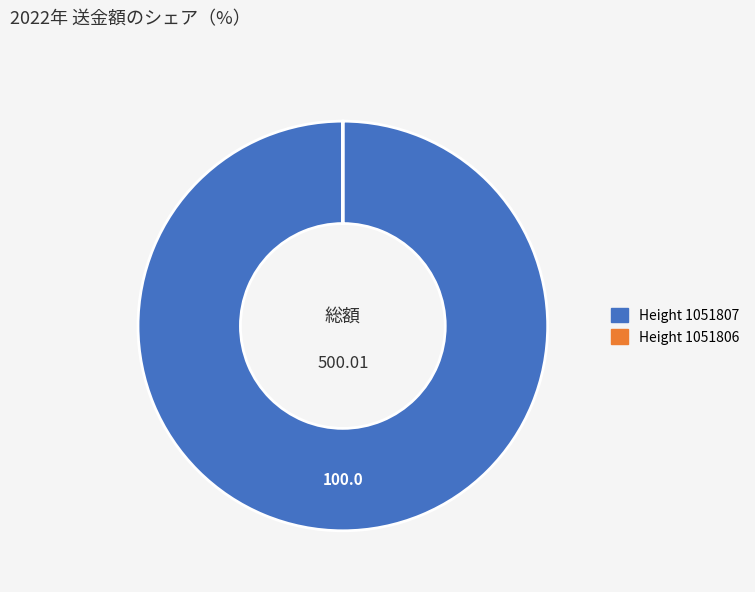

Does any single category account for the majority?

Yes